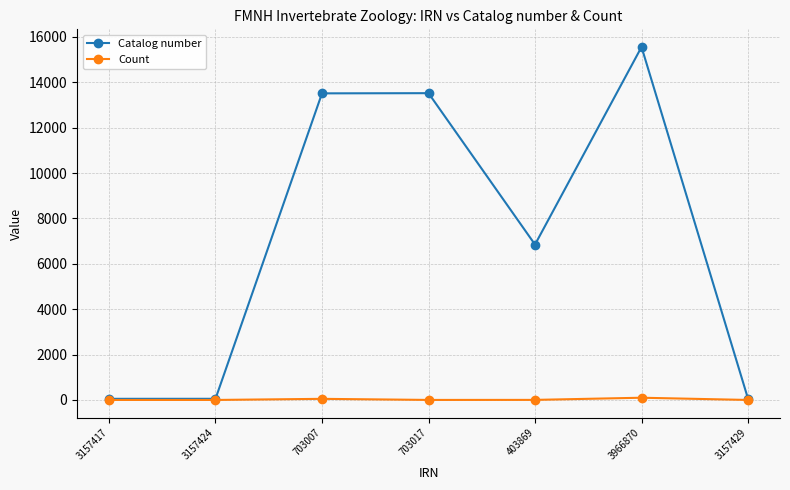

What is the maximum value for Catalog number?

15552